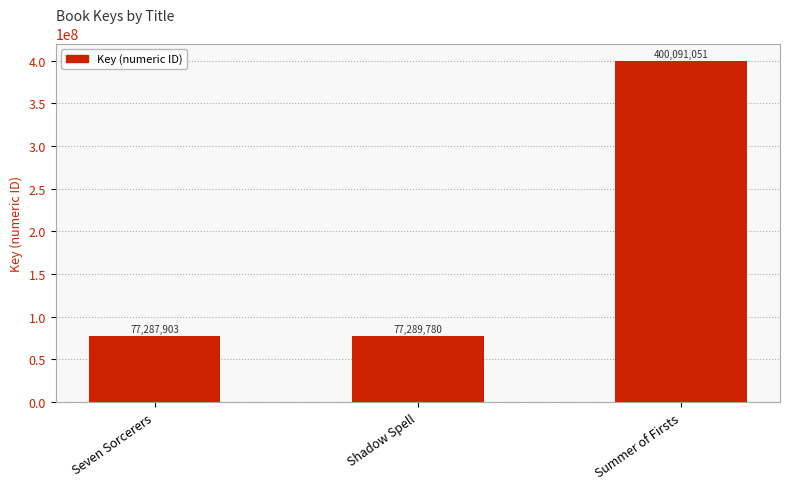

What position from the left is Shadow Spell?

2